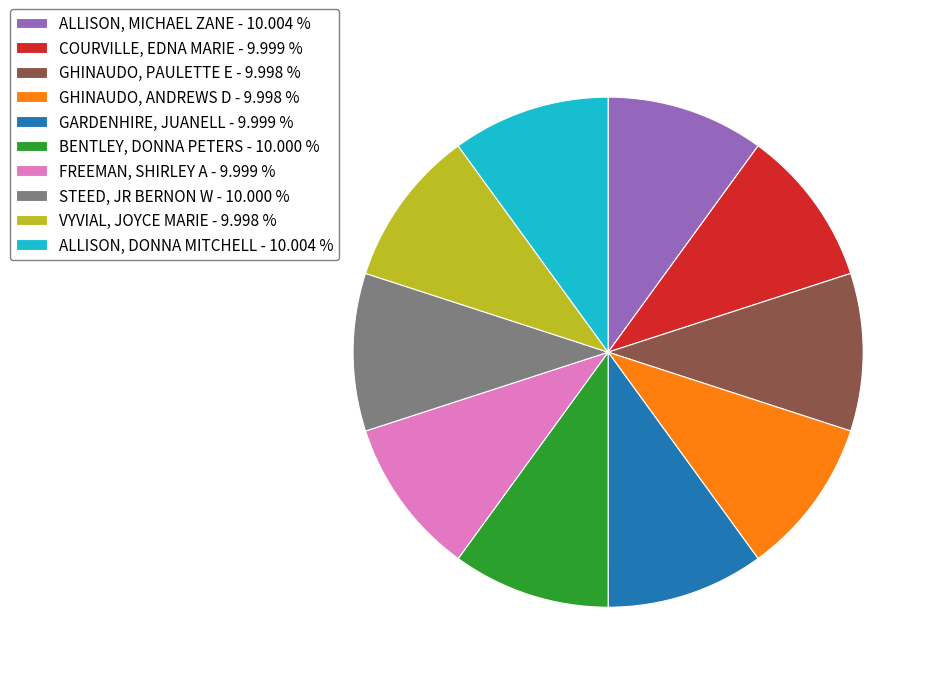

Is COURVILLE, EDNA MARIE - 9.999 % the majority of the pie?

No